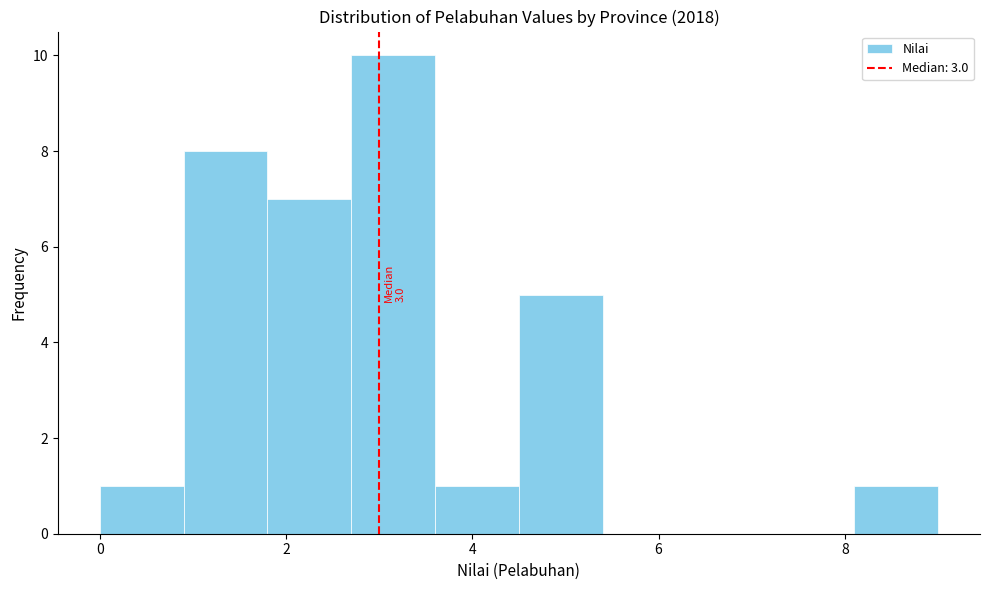

Over which range of the x-axis is the bar tallest?

2.7 to 3.6